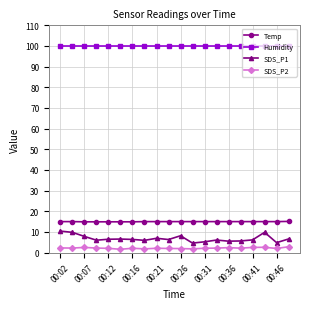

What is the lowest value of the Humidity series?

99.9